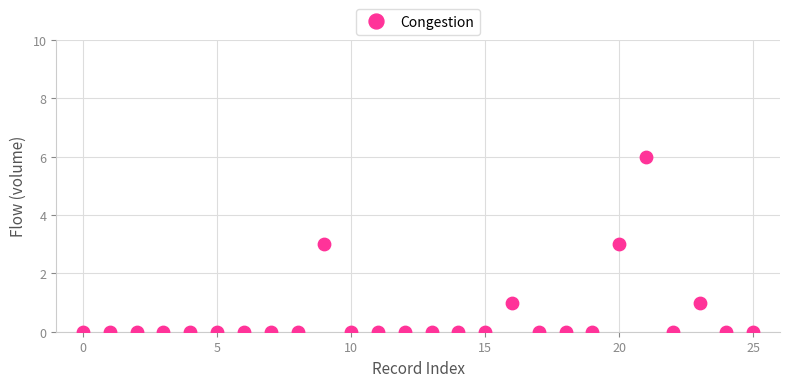

What is the range of Y values (max minus min)?

6